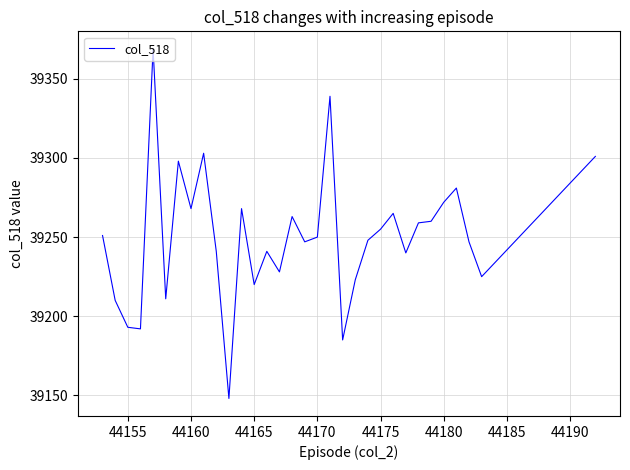

What is the smallest value displayed?

39148